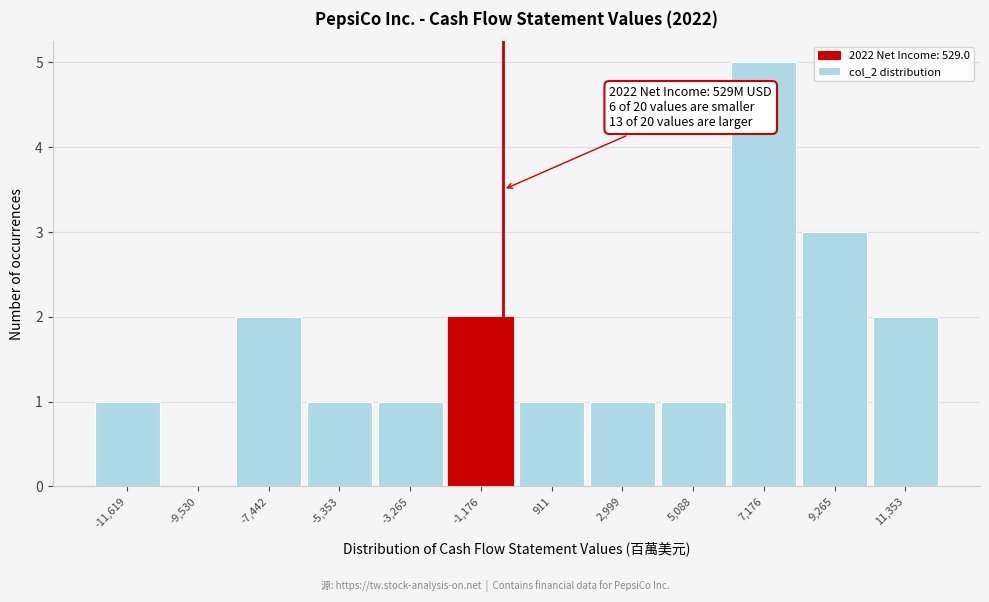

Reading right to left, what are all the values shown in this chart?

11,353=2	9,265=3	7,176=5	5,088=1	2,999=1	911=1	-1,176=2	-3,265=1	-5,353=1	-7,442=2	-9,530=0	-11,619=1